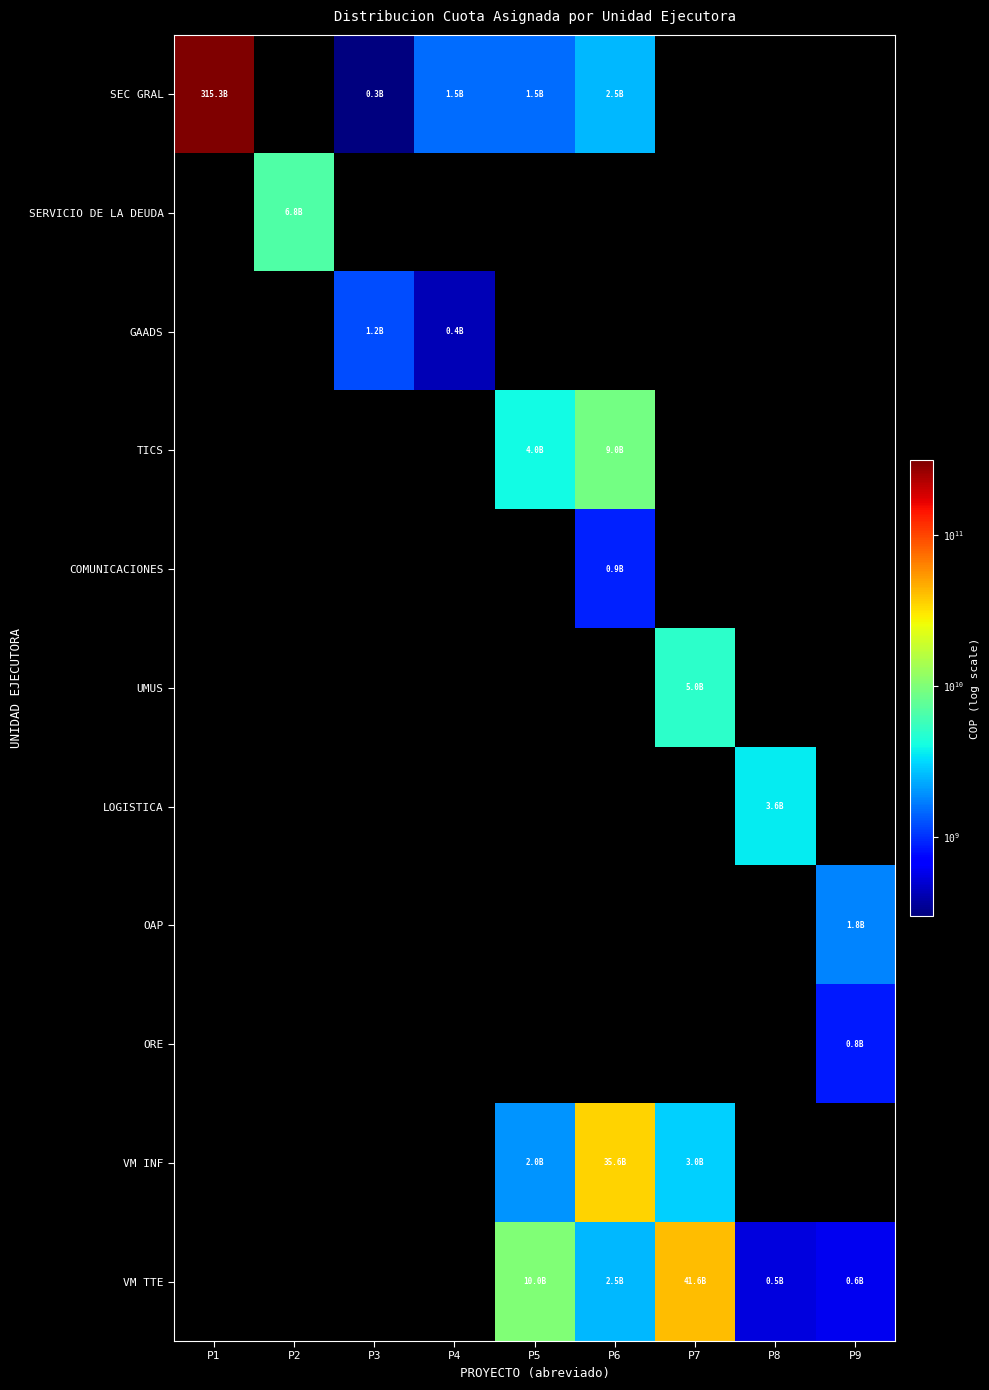

What is the greatest value displayed?

315303412000